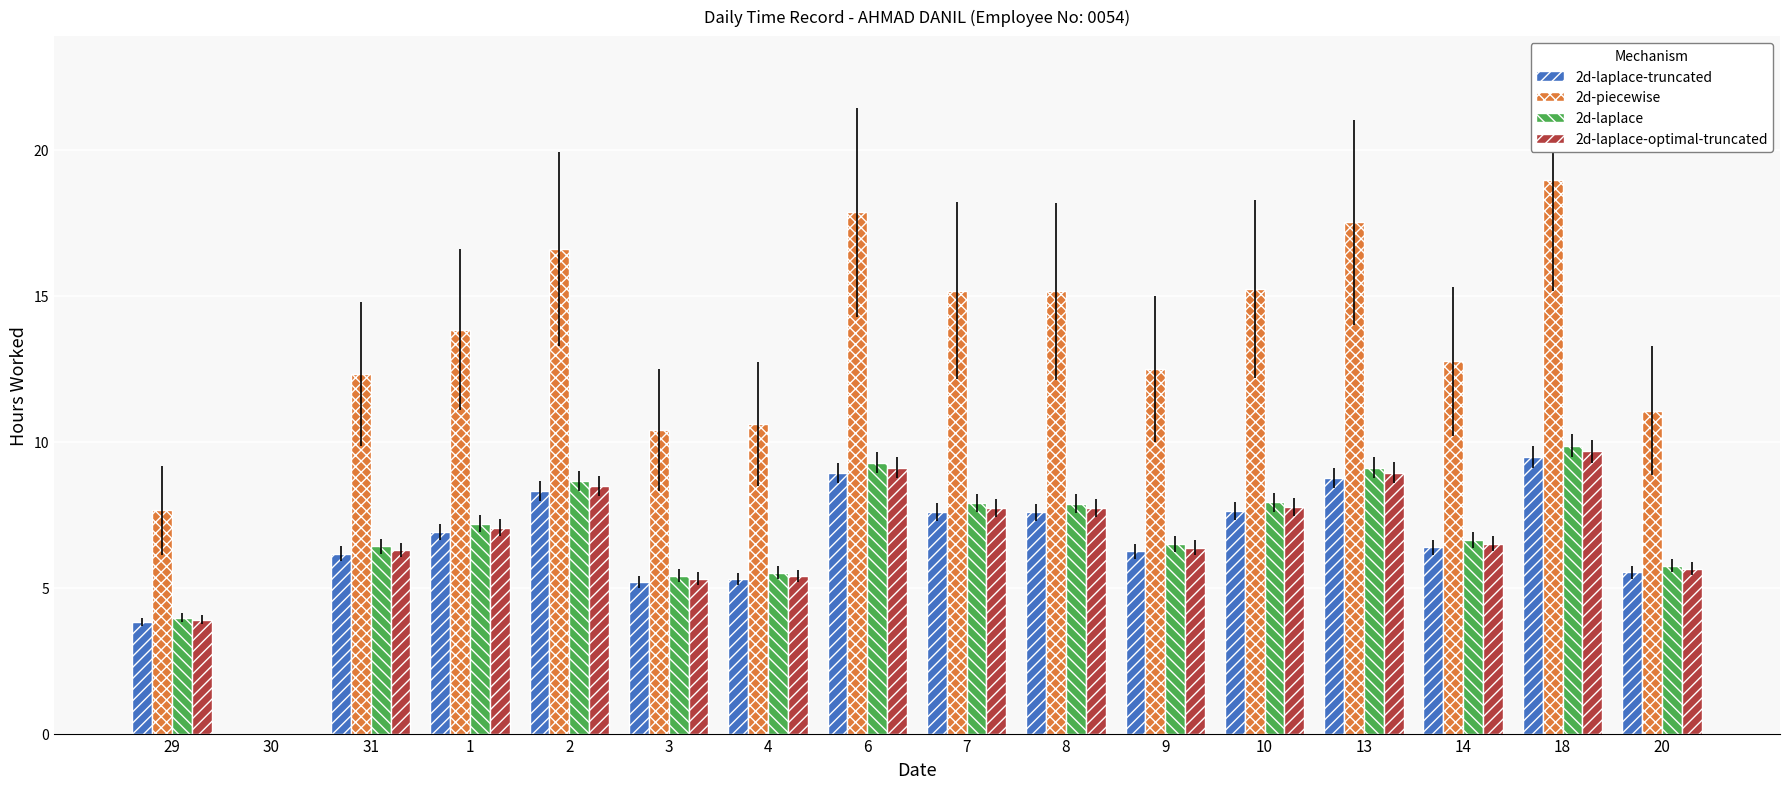

What is the sum of all 2d-piecewise values?

207.7